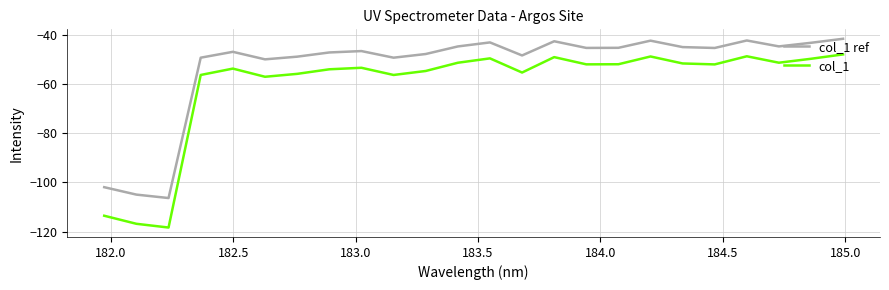

What is the difference between the maximum and minimum values in the col_1 series?

70.2